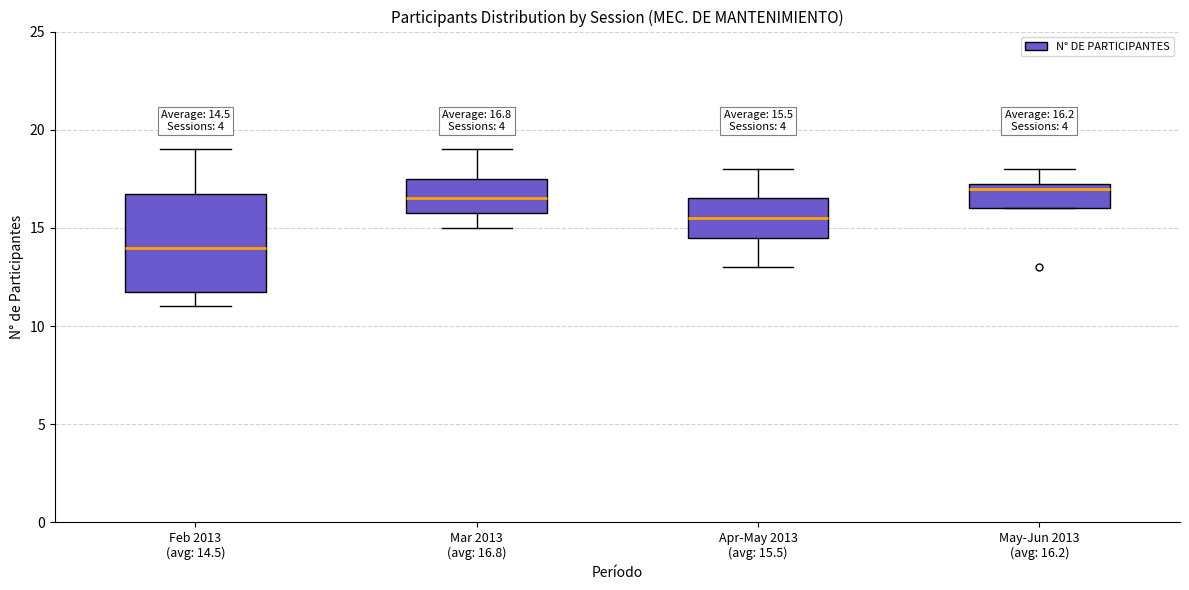

Which box is the tallest, from its lower edge to its upper edge?

Feb 2013 (avg: 14.5)